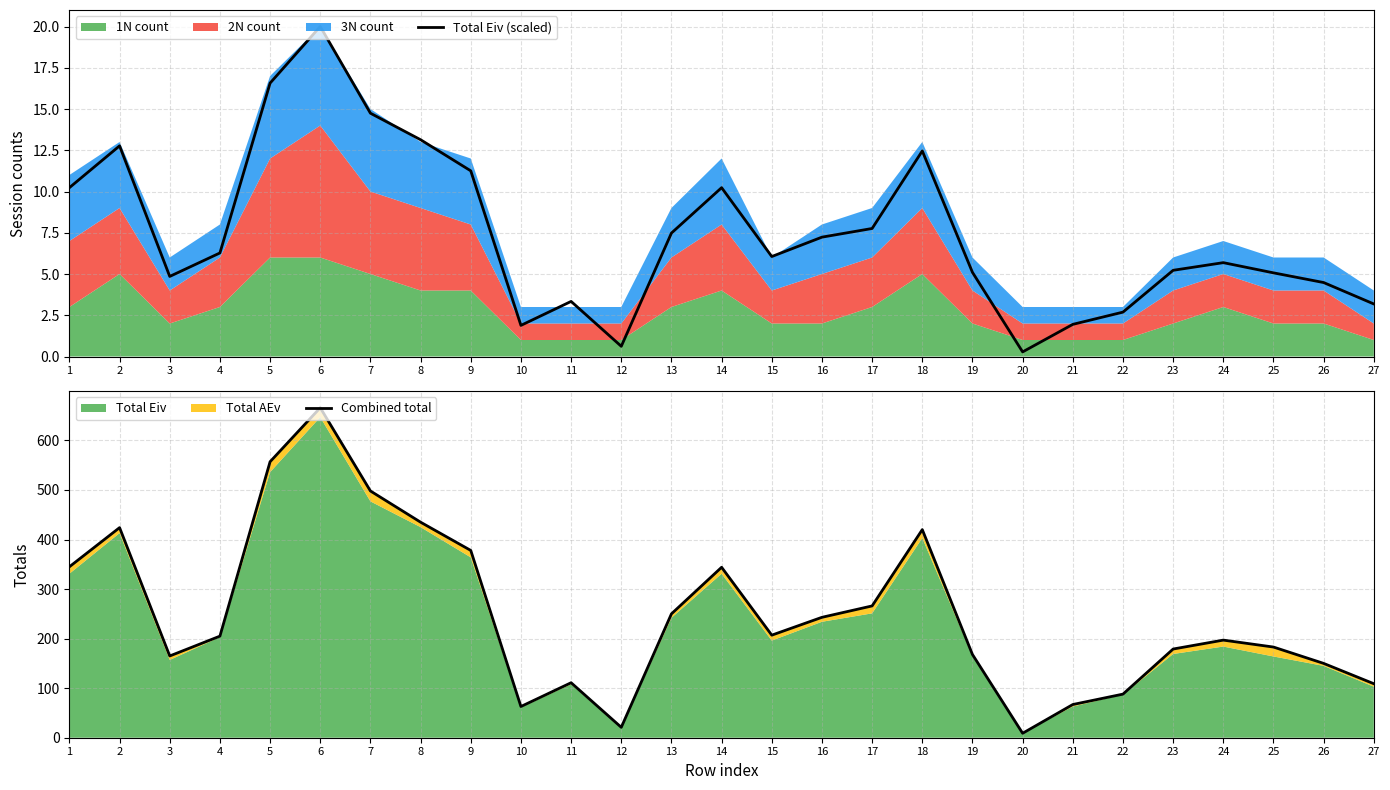

True or false: Total Eiv (scaled) has a value of 5.1 at 13.

False